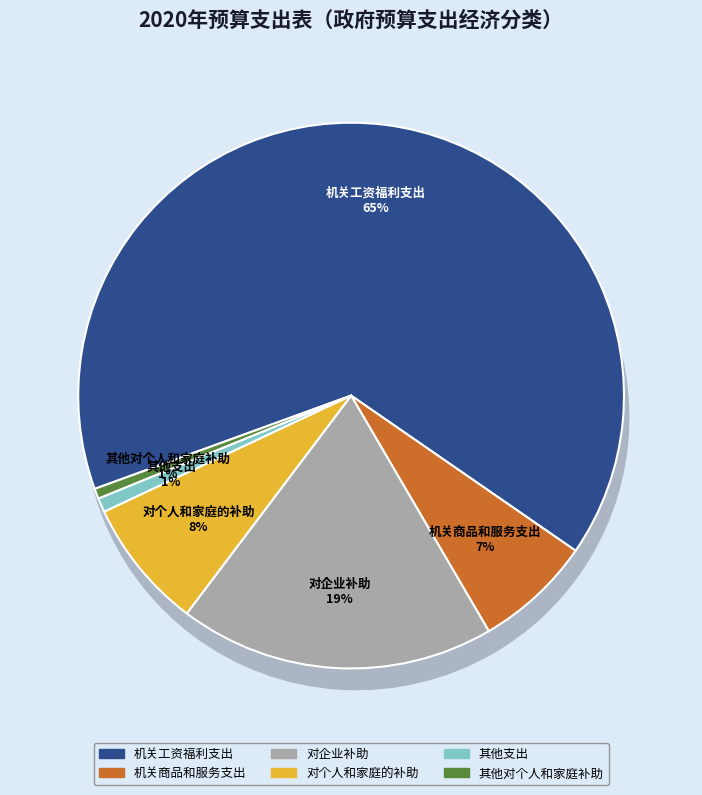

To the nearest percent, what is the combined percentage of 其他对个人和家庭补助 and 其他支出?

1%